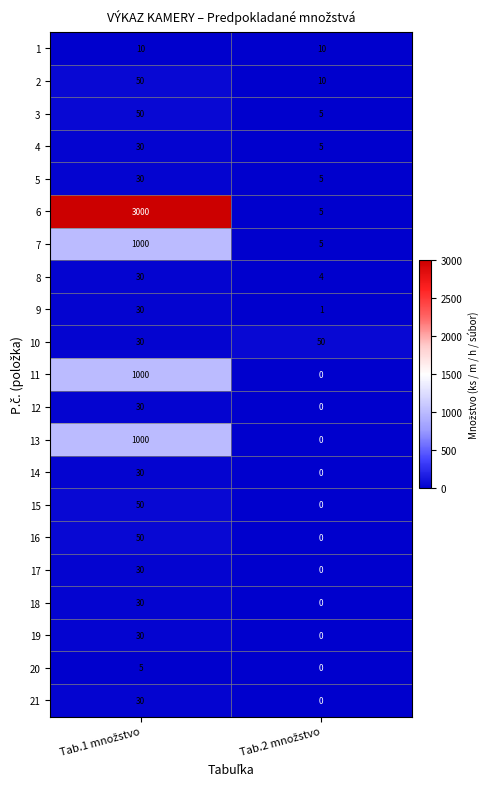

What is the minimum value for 2?

10